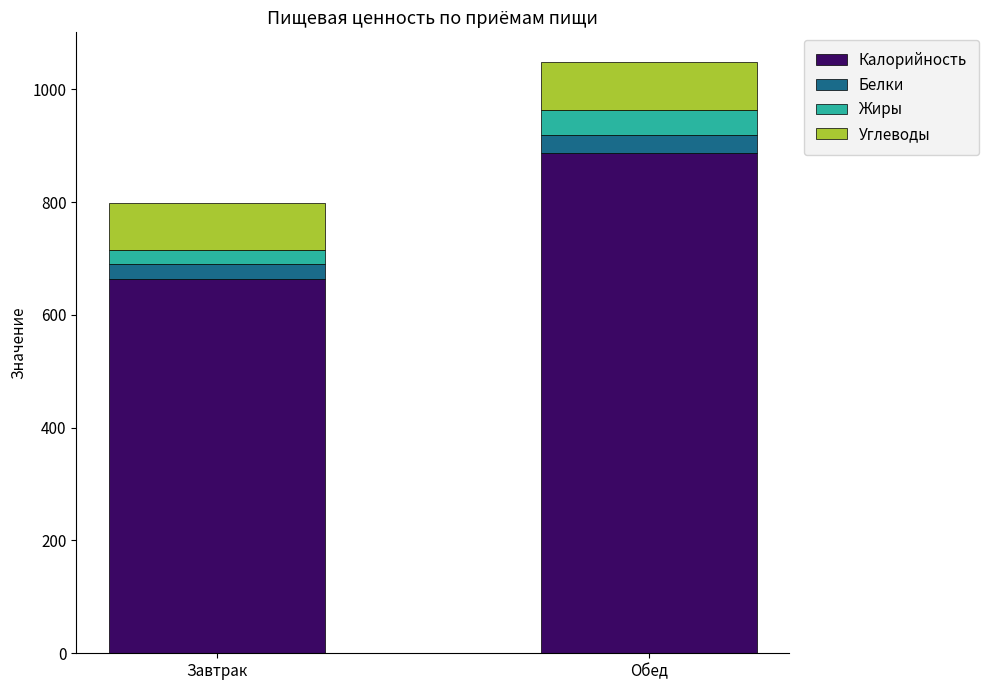

Reading left to right, what are the values for Калорийность?

663.9	886.4